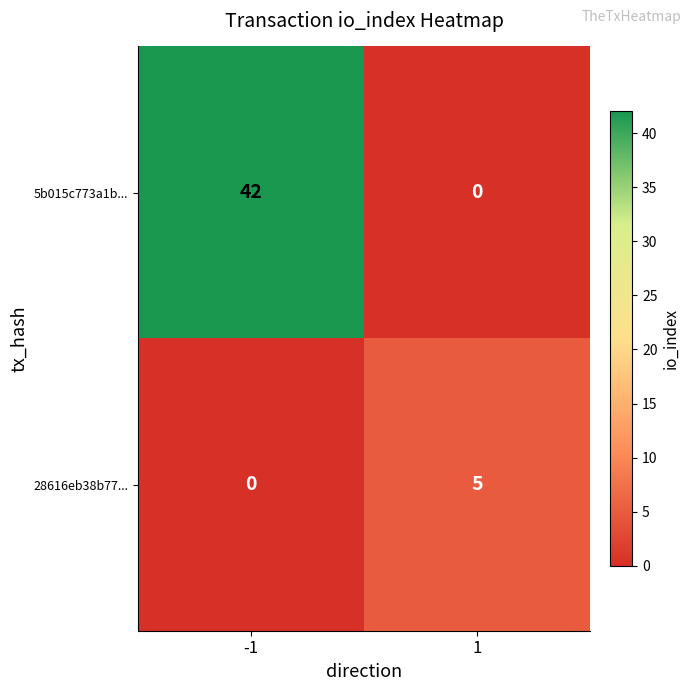

Reading right to left, what are all the values shown in this chart?

5b015c773a1b...: 1=0	-1=42
28616eb38b77...: 1=5	-1=0